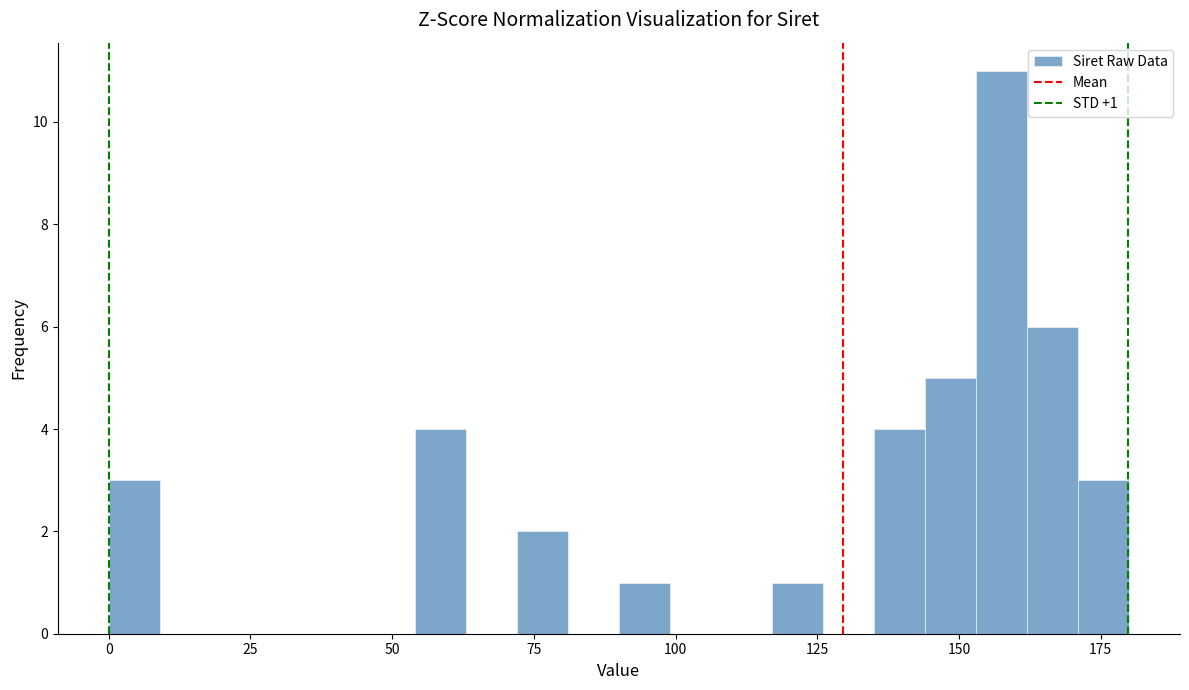

Around what value on the x-axis is the tallest bar? Give the approximate position of its centre, as read against the axis.

160